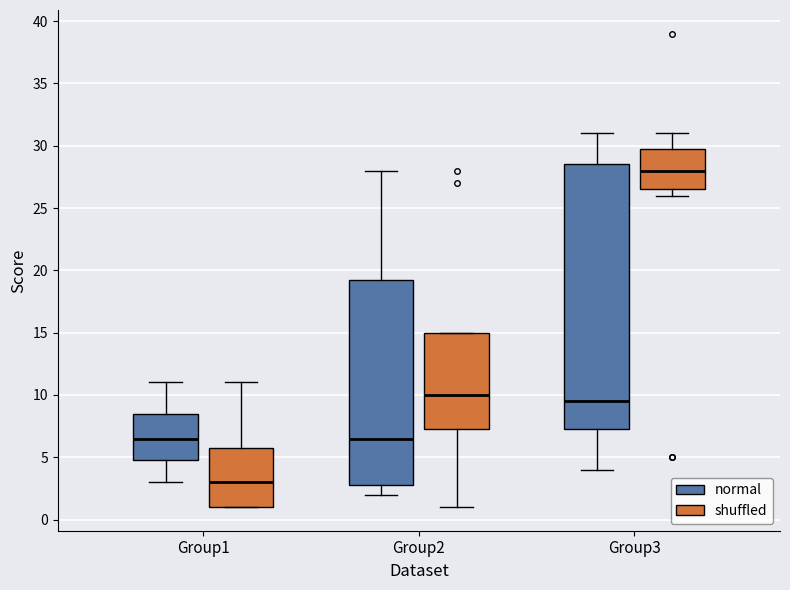

Which box's median line is the lowest?

Group1 (shuffled)